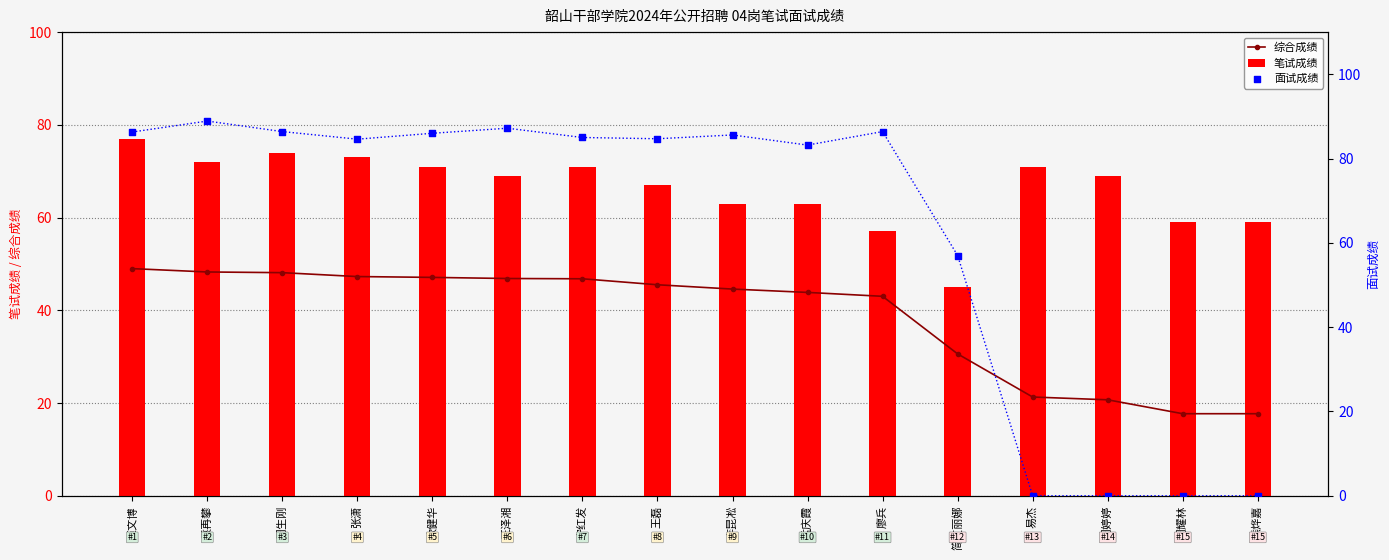

Which series has the widest spread of Y values?

面试成绩